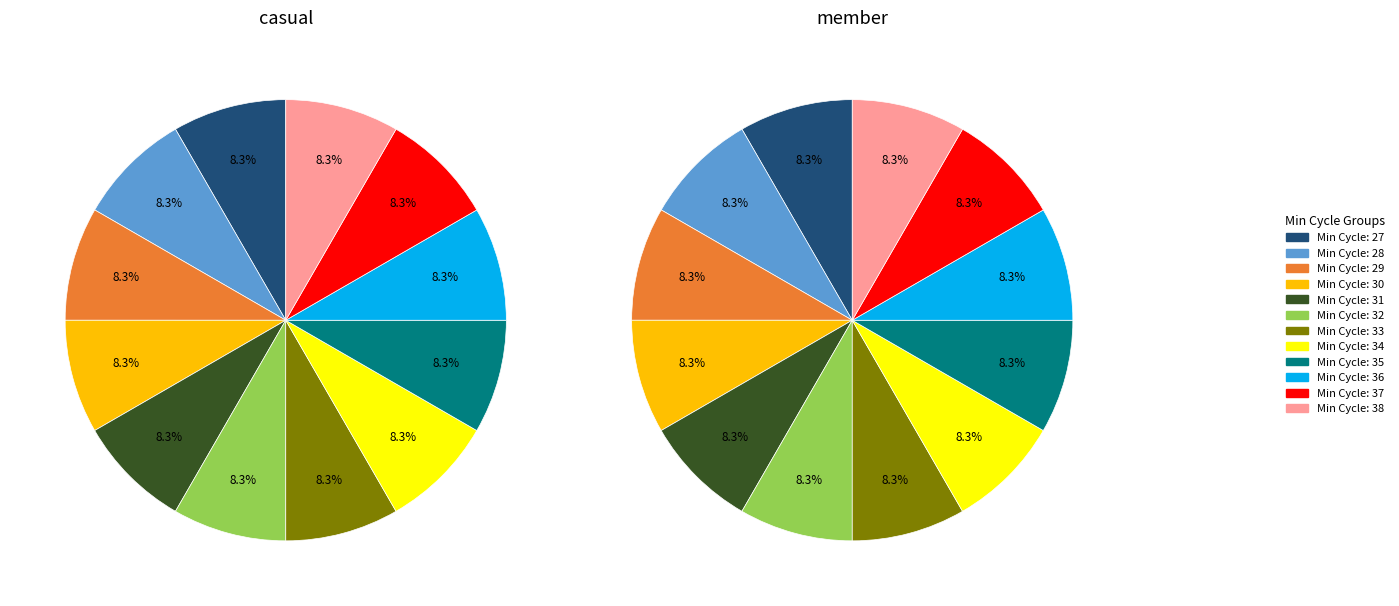

How many segments does this pie chart have?

12